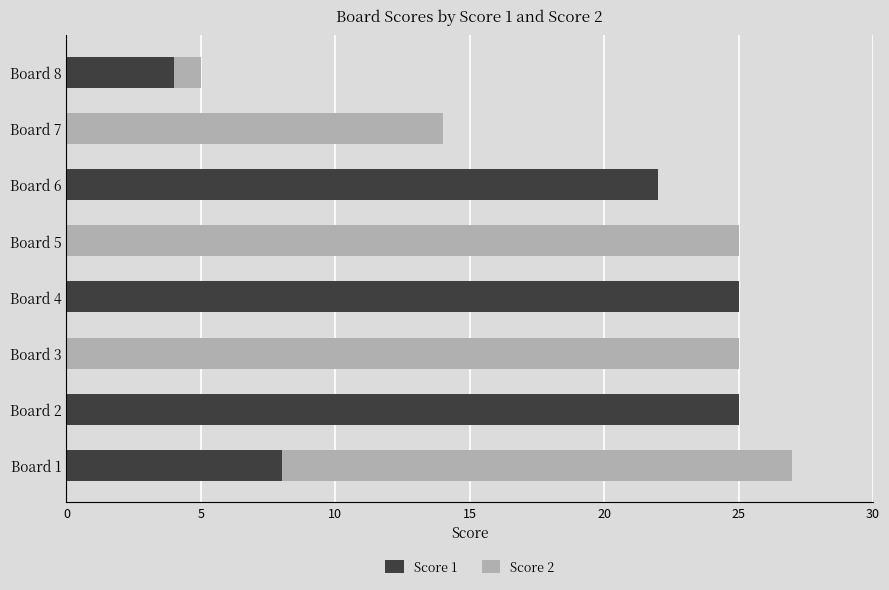

What is the total value across all series at Board 6?

22